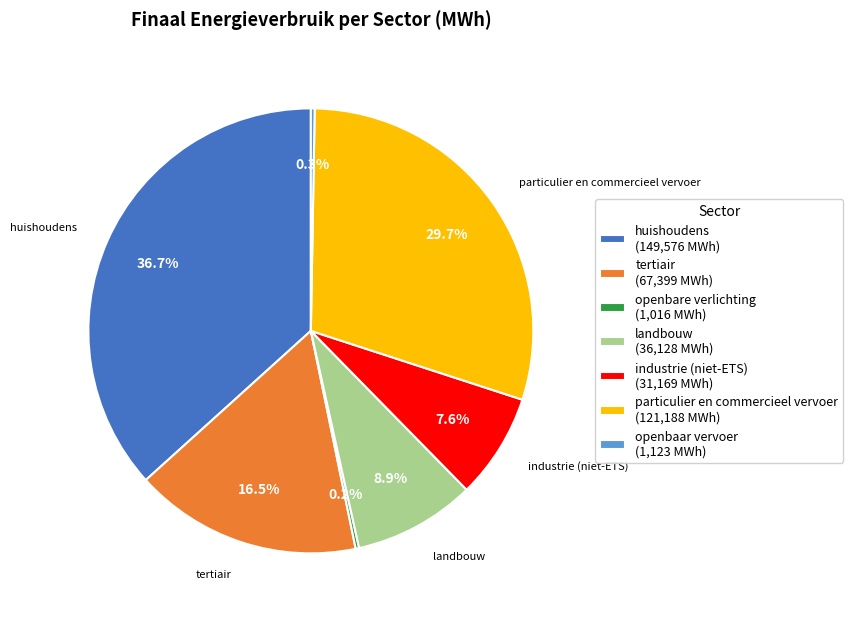

Does any single category account for the majority?

No